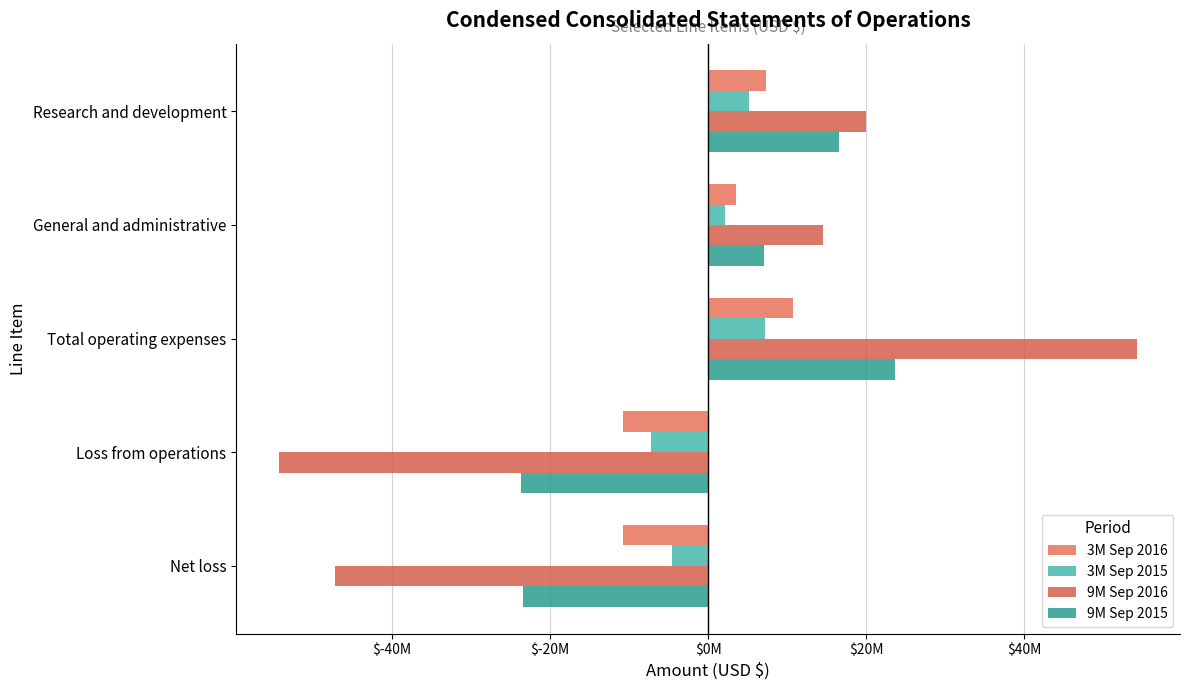

How many groups of bars are there?

5